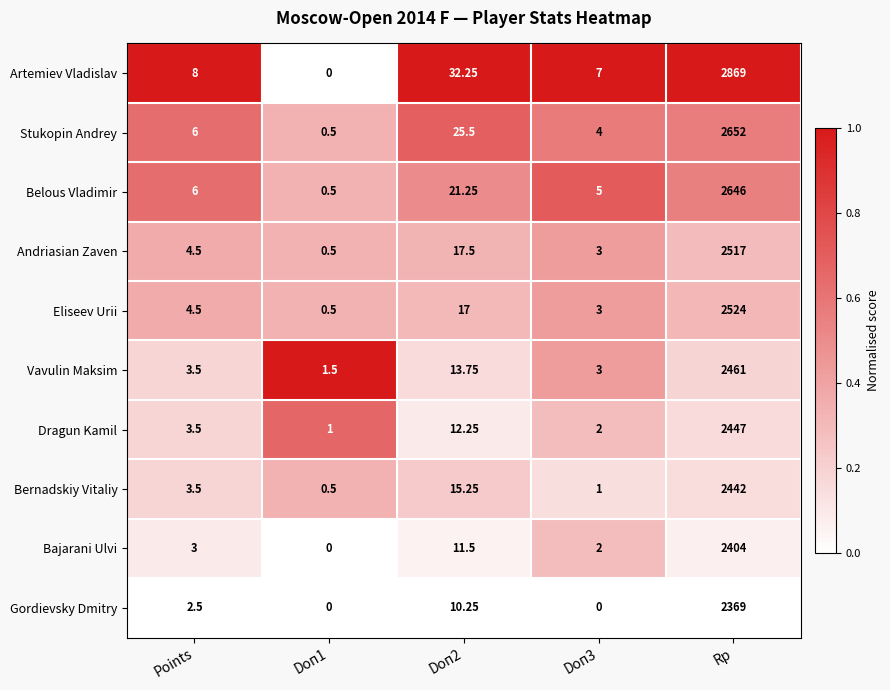

Between Doп2 and Doп3, which series saw the biggest shift?

Artemiev Vladislav